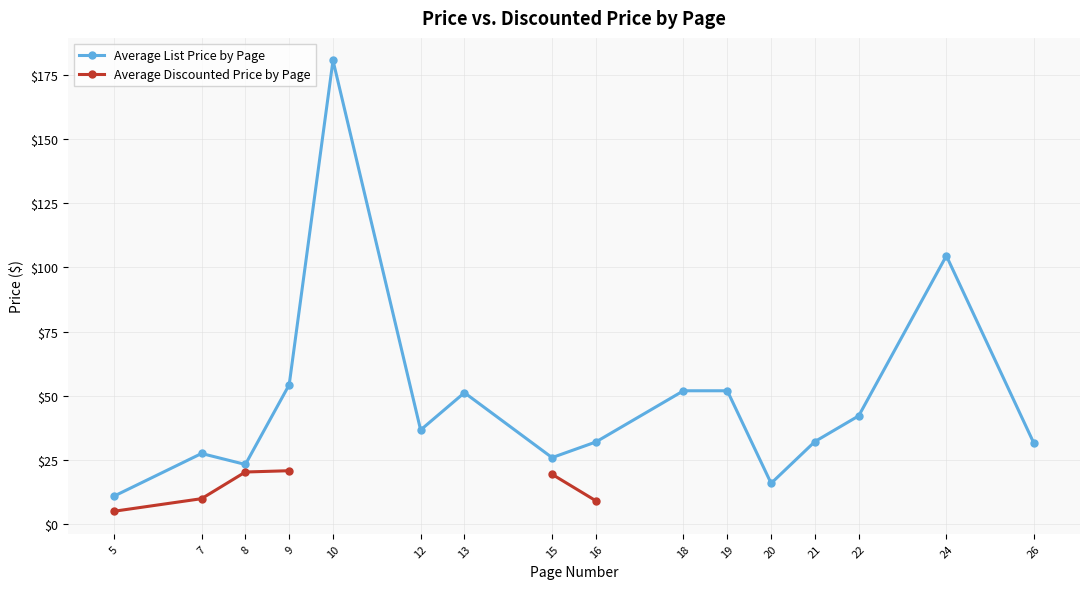

What is the smallest value displayed?

5.1